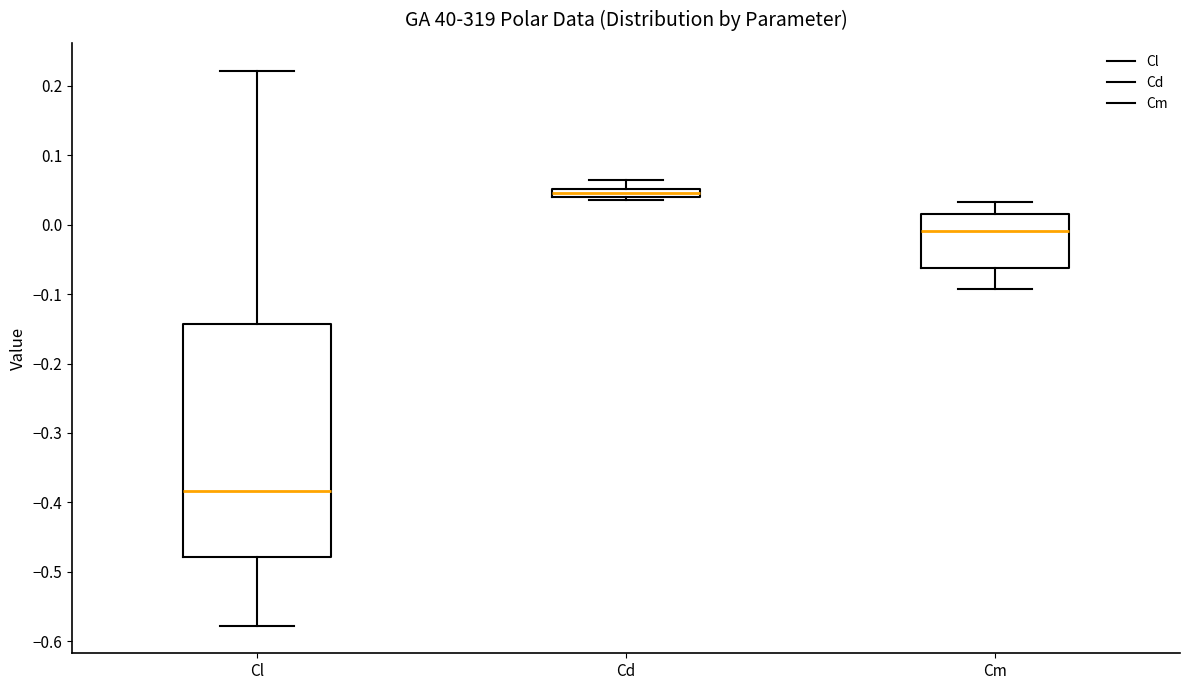

Where does the upper whisker of the box for Cd end on the y-axis? The values are not printed on the chart, so give them approximately, as read against the axis.

0.06